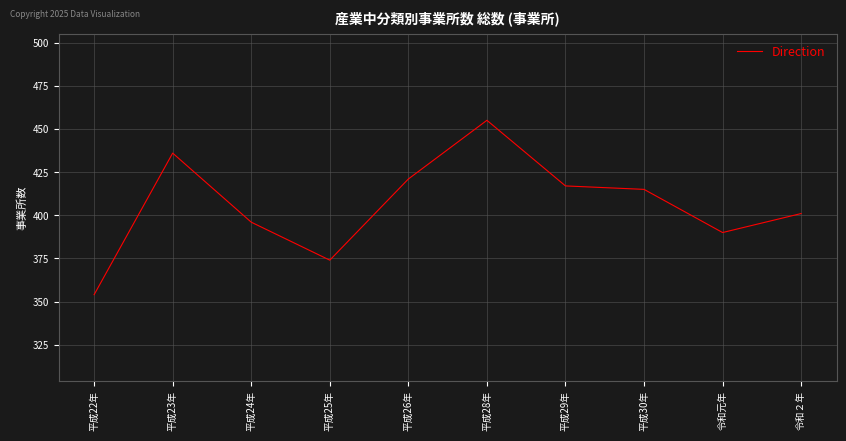

Is it true that the value at 令和元年 is 390?

True